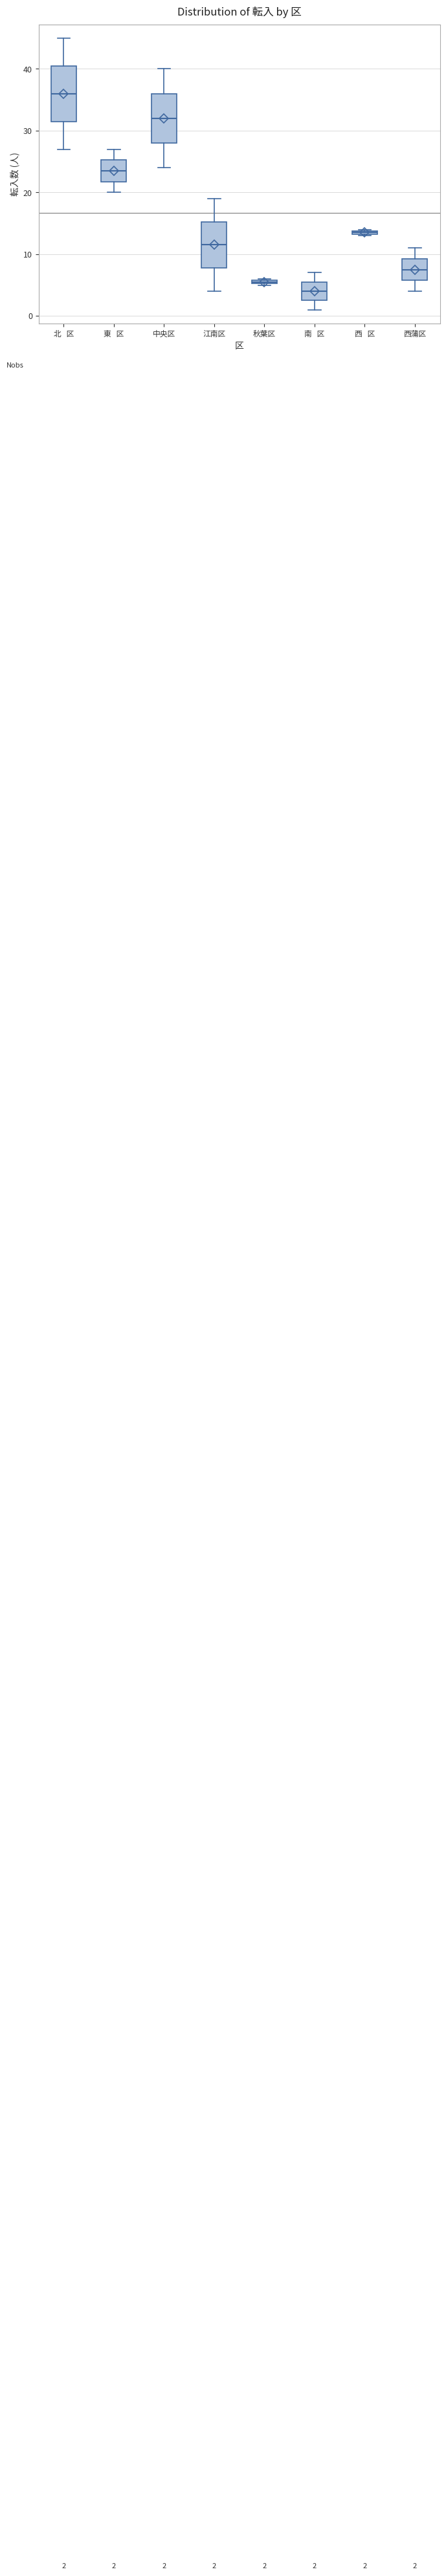

Which box's median line is the highest?

北 区